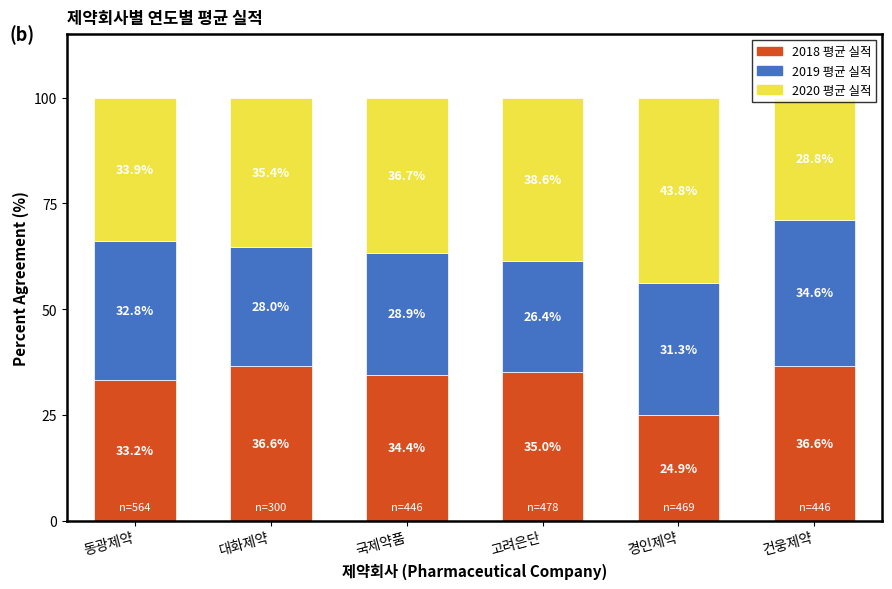

What is the highest value of the 2018 평균 실적 series?

36.6